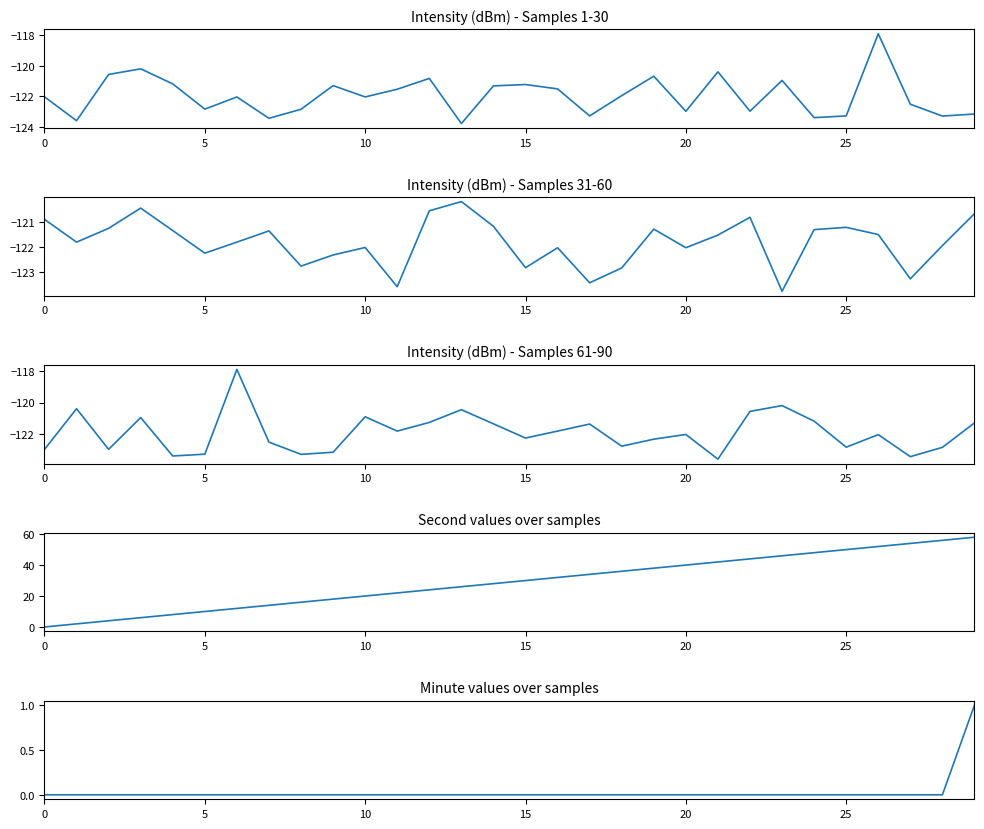

What are all the series names shown in the legend?

intensity(dBm) - first 30 samples, intensity(dBm) - samples 31-60, intensity(dBm) - samples 61-90, second, minute